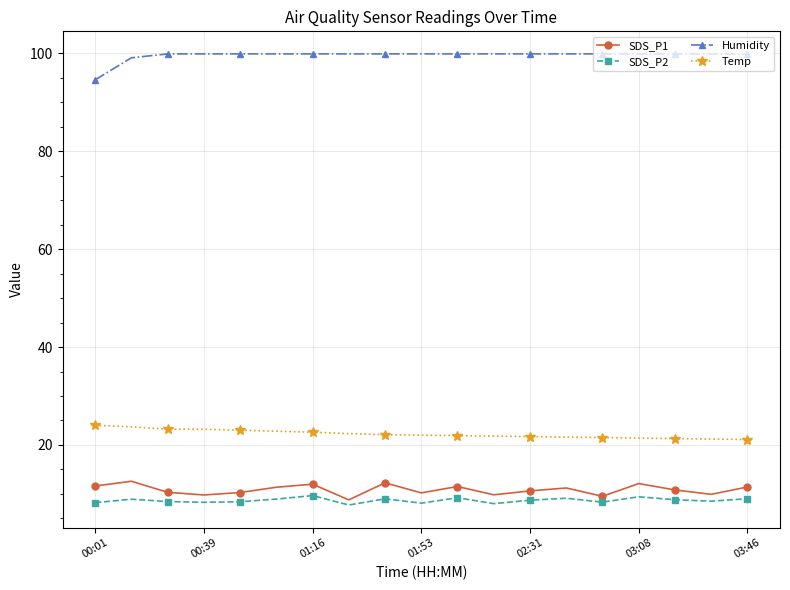

What is the difference between the maximum and minimum values in the Temp series?

2.9